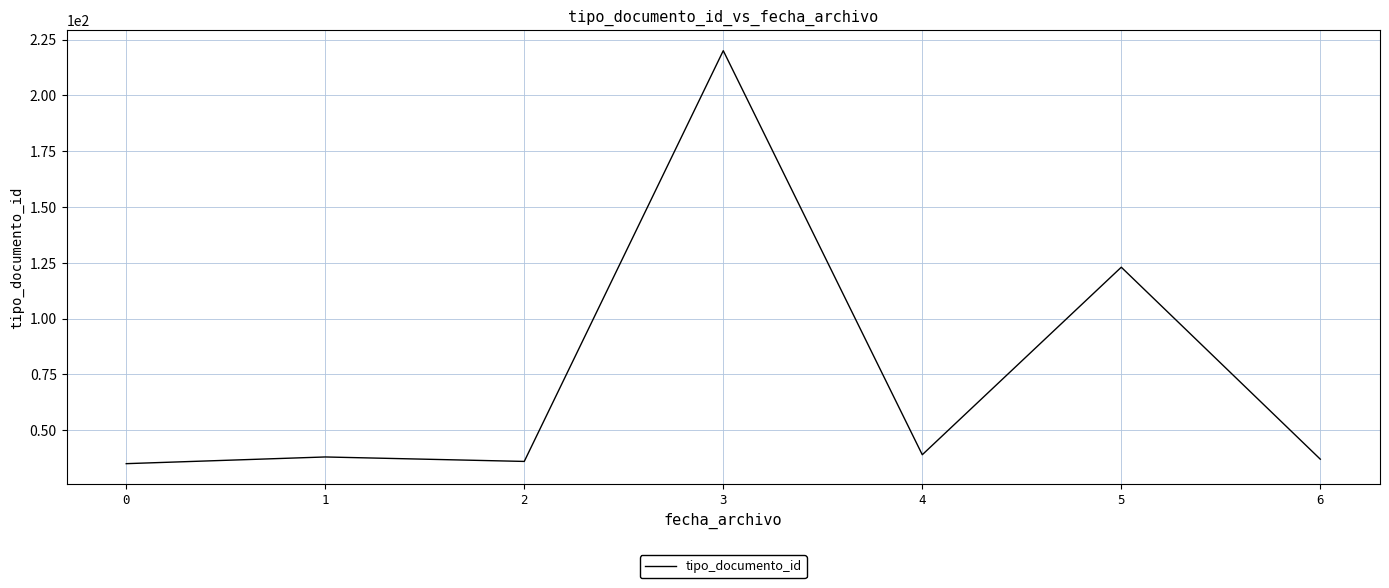

Reading left to right, extract all data points from this chart.

35	38	36	220	39	123	37